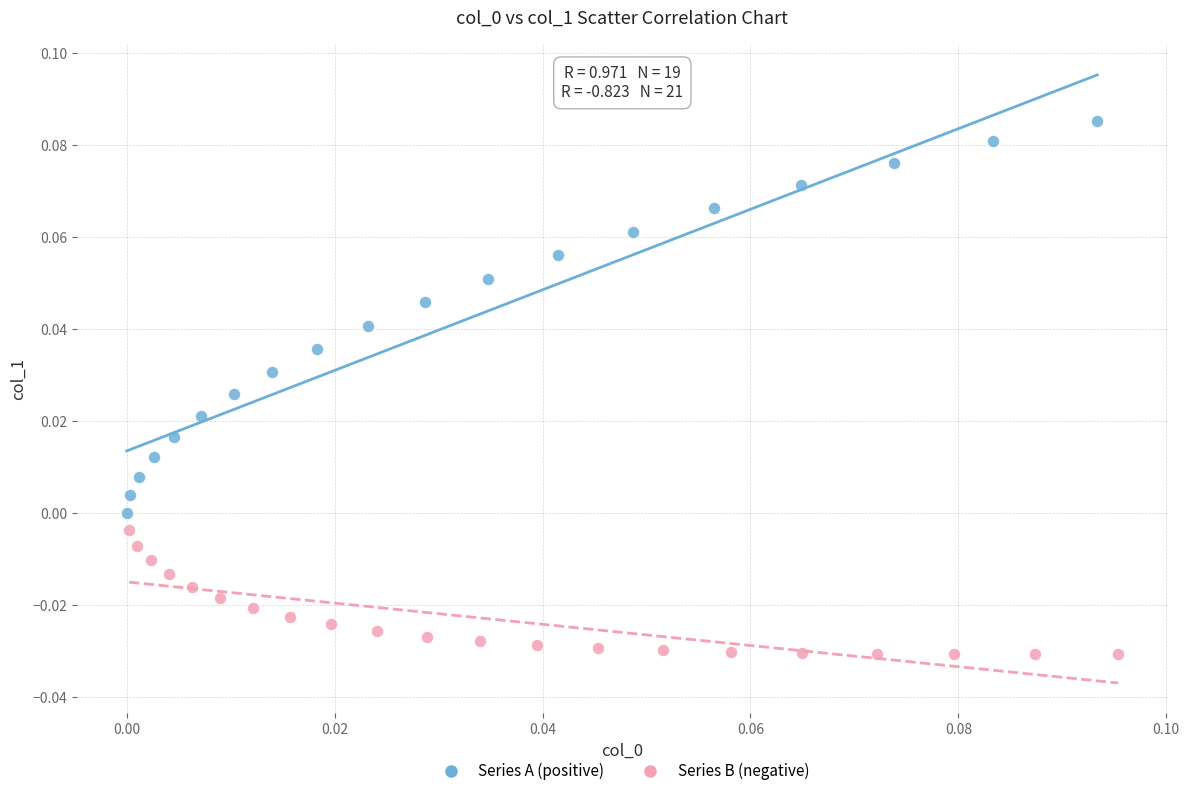

Which series contains the highest Y value?

Series A (positive)